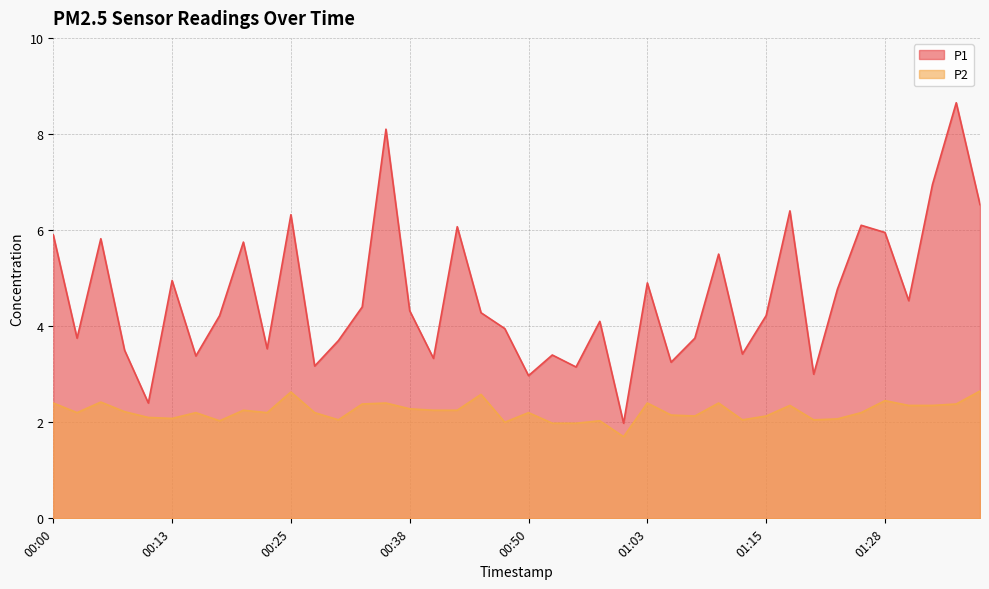

How many distinct data groups are displayed?

2